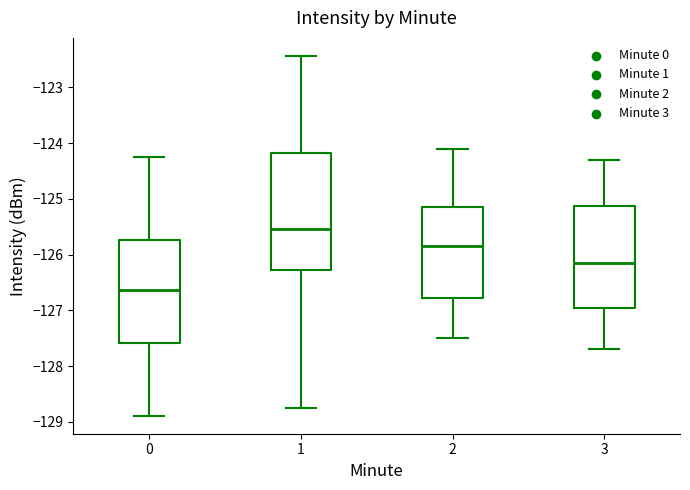

Reading left to right, read every box against the y-axis: the position of its median line, the range the box covers, and the ends of its whiskers. The values are not printed on the chart, so give them approximately, as read against the axis.

0: median -126.6, box -127.6 to -125.7, whiskers -128.9 to -124.3
1: median -125.5, box -126.3 to -124.2, whiskers -128.8 to -122.4
2: median -125.8, box -126.8 to -125.1, whiskers -127.5 to -124.1
3: median -126.1, box -126.9 to -125.1, whiskers -127.7 to -124.3